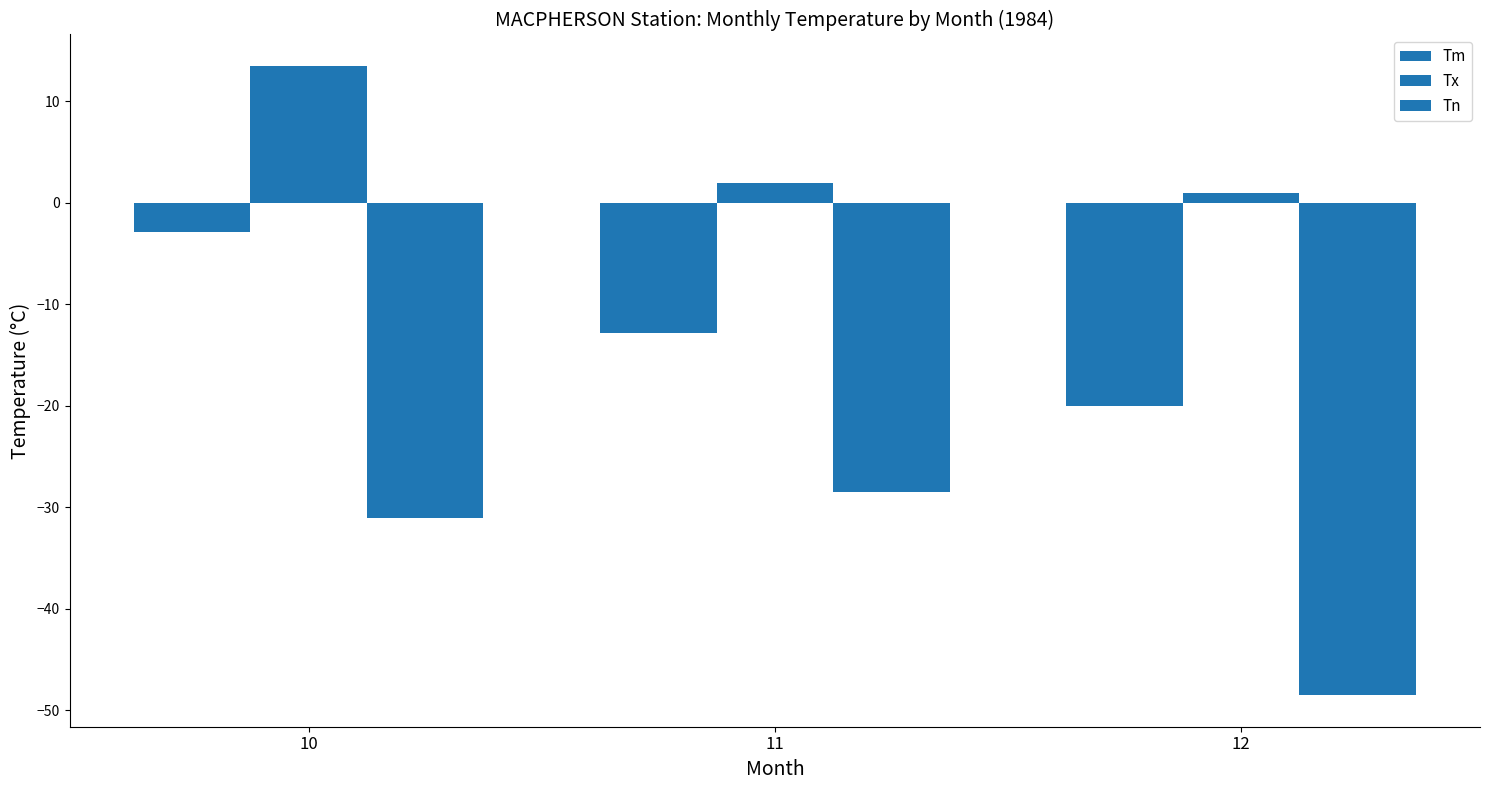

Is it true that Tx equals 17.8 at 10?

False